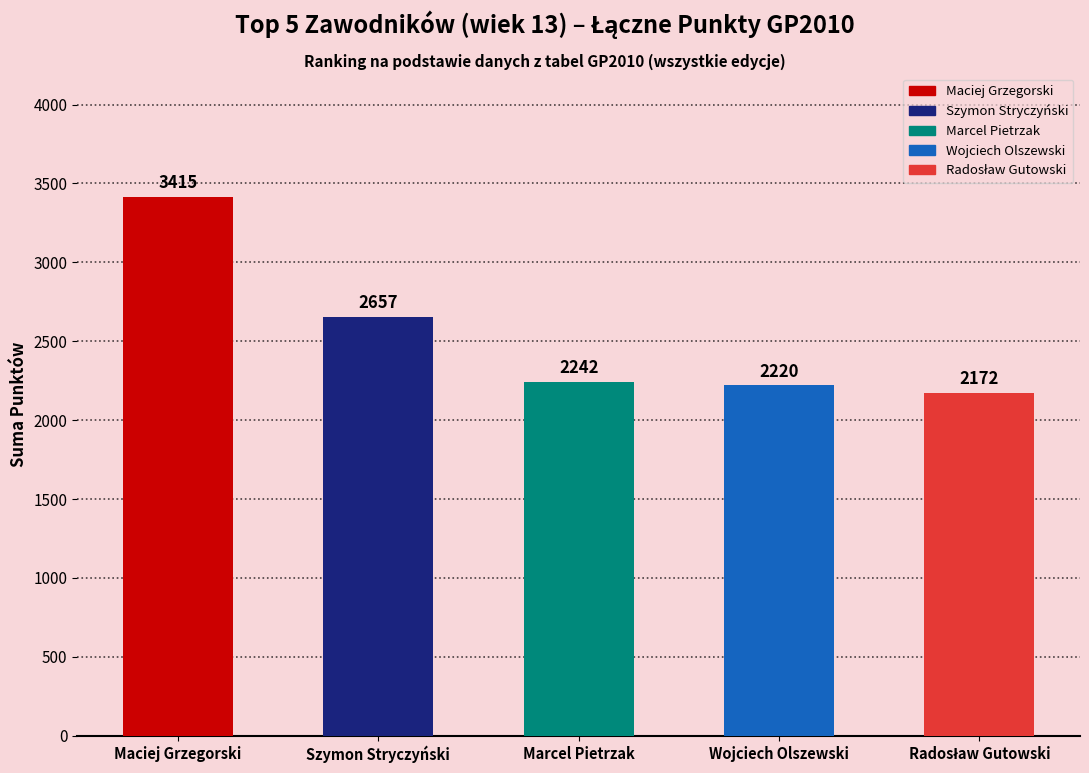

Is it true that the value at Marcel Pietrzak is 1163?

False